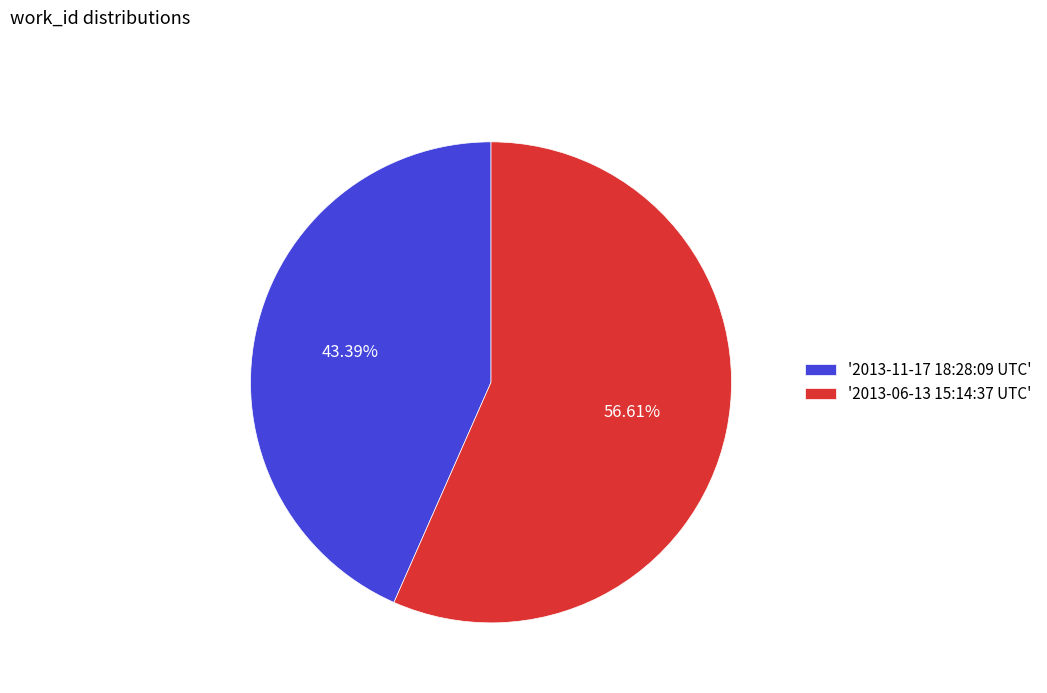

What is the smallest slice in the pie chart?

'2013-11-17 18:28:09 UTC'